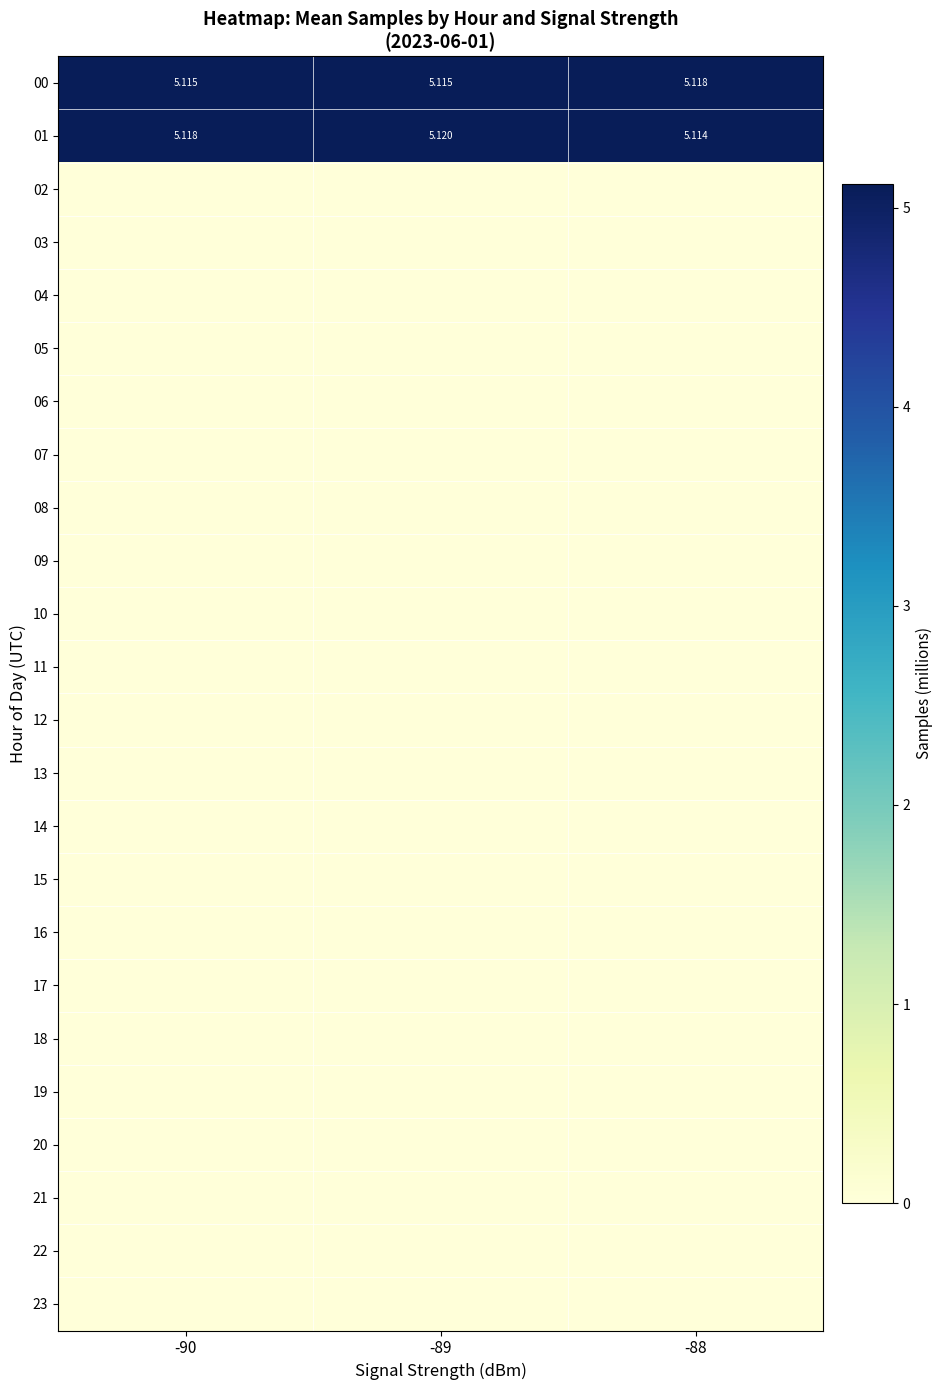

At which category is the sum across all series the highest?

-89